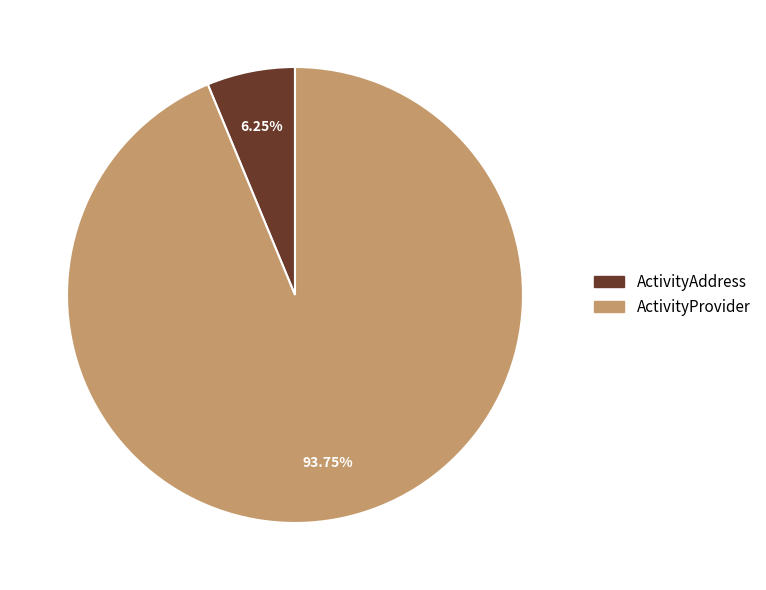

Which category has the biggest portion of the pie?

ActivityProvider